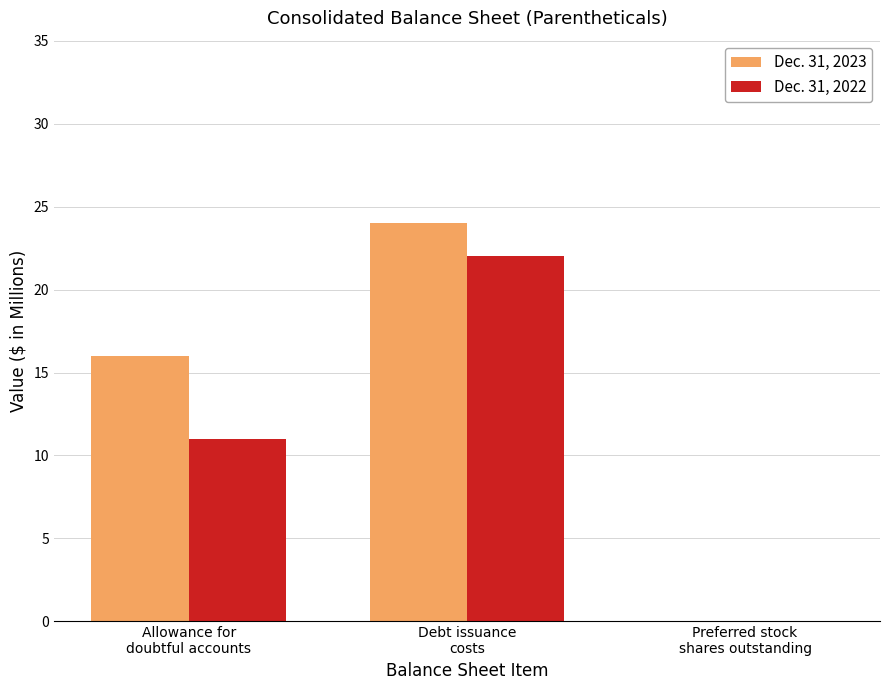

How many series are shown in this chart?

2